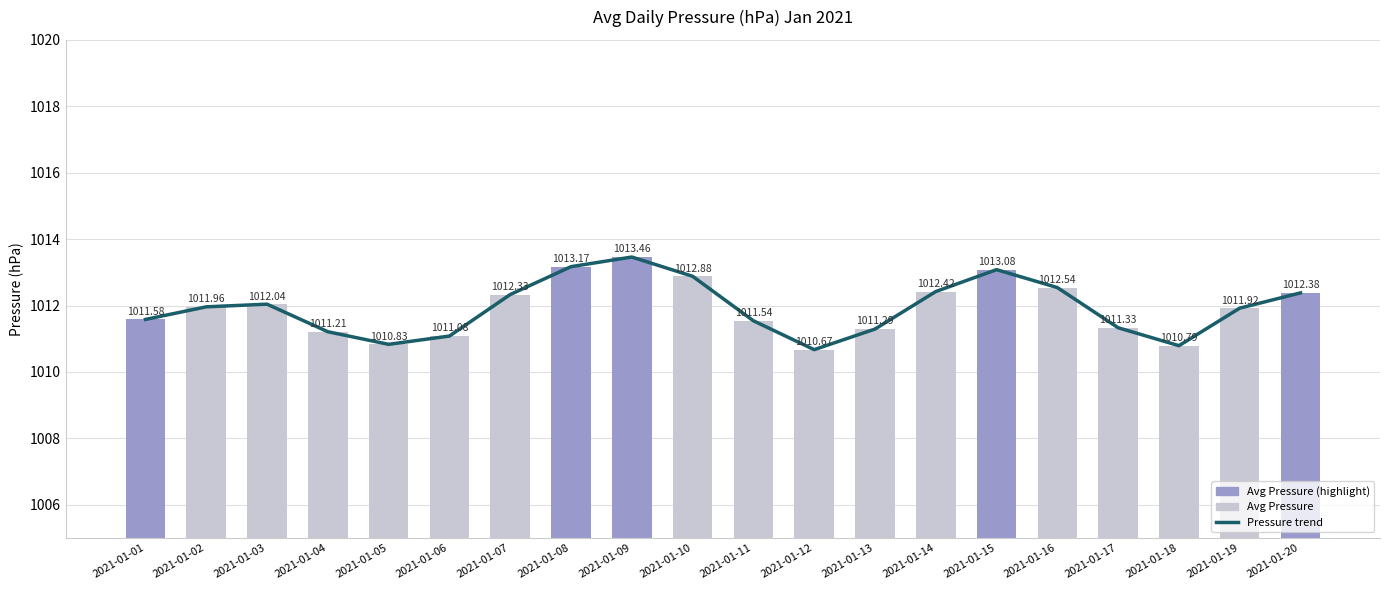

Reading left to right, what are all the values shown in this chart?

Pressure trend: 2021-01-01=1011.6	2021-01-02=1012.0	2021-01-03=1012.0	2021-01-04=1011.2	2021-01-05=1010.8	2021-01-06=1011.1	2021-01-07=1012.3	2021-01-08=1013.2	2021-01-09=1013.5	2021-01-10=1012.9	2021-01-11=1011.5	2021-01-12=1010.7	2021-01-13=1011.3	2021-01-14=1012.4	2021-01-15=1013.1	2021-01-16=1012.5	2021-01-17=1011.3	2021-01-18=1010.8	2021-01-19=1011.9	2021-01-20=1012.4
Avg Pressure: 2021-01-01=1011.6	2021-01-02=1012.0	2021-01-03=1012.0	2021-01-04=1011.2	2021-01-05=1010.8	2021-01-06=1011.1	2021-01-07=1012.3	2021-01-08=1013.2	2021-01-09=1013.5	2021-01-10=1012.9	2021-01-11=1011.5	2021-01-12=1010.7	2021-01-13=1011.3	2021-01-14=1012.4	2021-01-15=1013.1	2021-01-16=1012.5	2021-01-17=1011.3	2021-01-18=1010.8	2021-01-19=1011.9	2021-01-20=1012.4